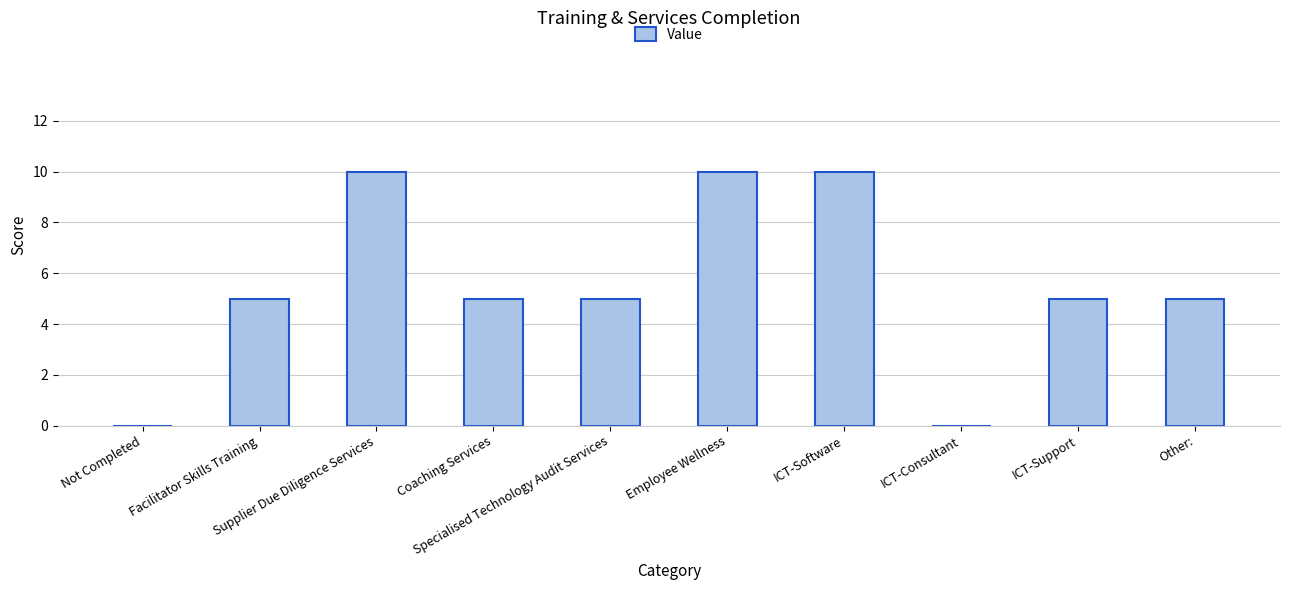

Reading right to left, list all the values displayed in this chart.

Other:=5	ICT-Support=5	ICT-Consultant=0	ICT-Software=10	Employee Wellness=10	Specialised Technology Audit Services=5	Coaching Services=5	Supplier Due Diligence Services=10	Facilitator Skills Training=5	Not Completed=0